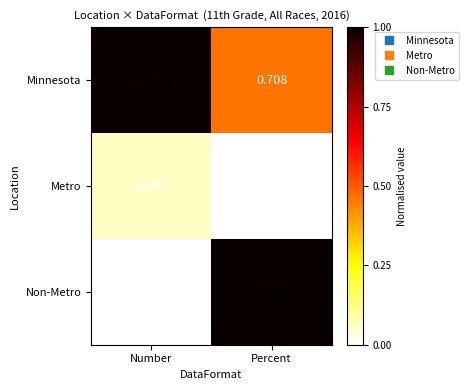

Which category has the highest value in the Non-Metro series?

Number